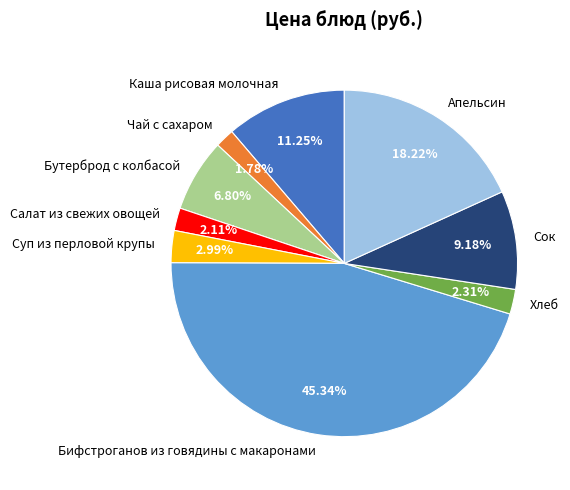

Combined, what portion of the pie is Каша рисовая молочная and Чай с сахаром?

13.0%